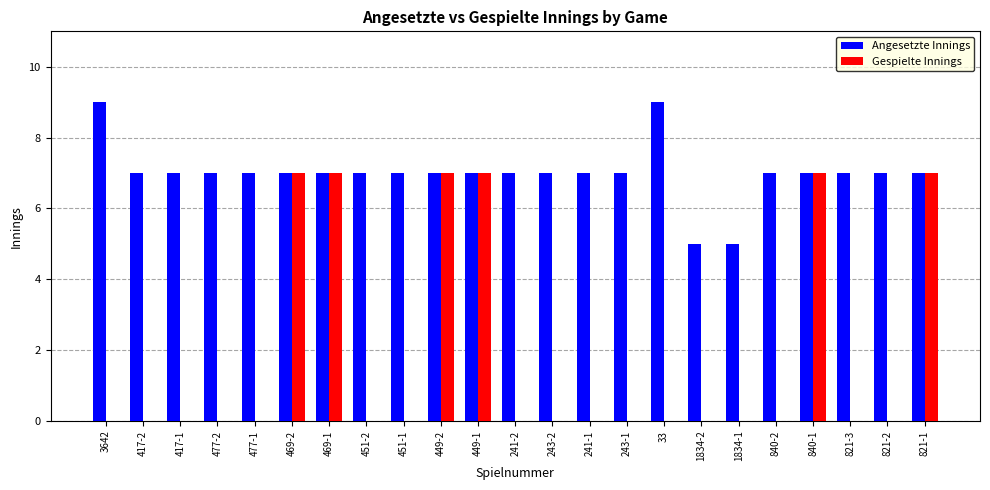

Between 3642 and 477-2, which series saw the biggest shift?

Angesetzte Innings